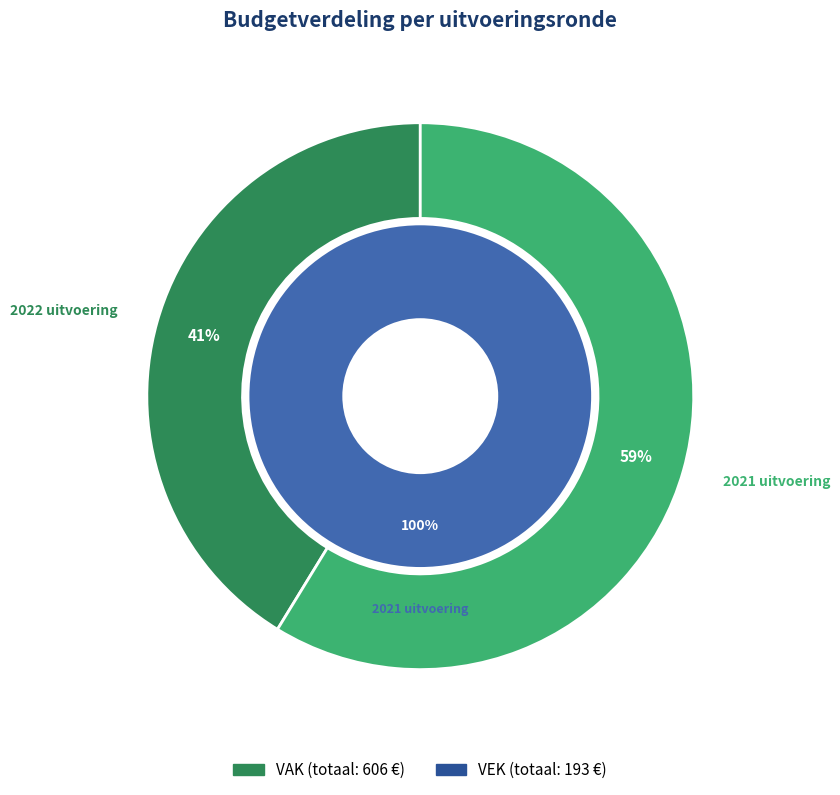

Count the number of slices in the pie.

3